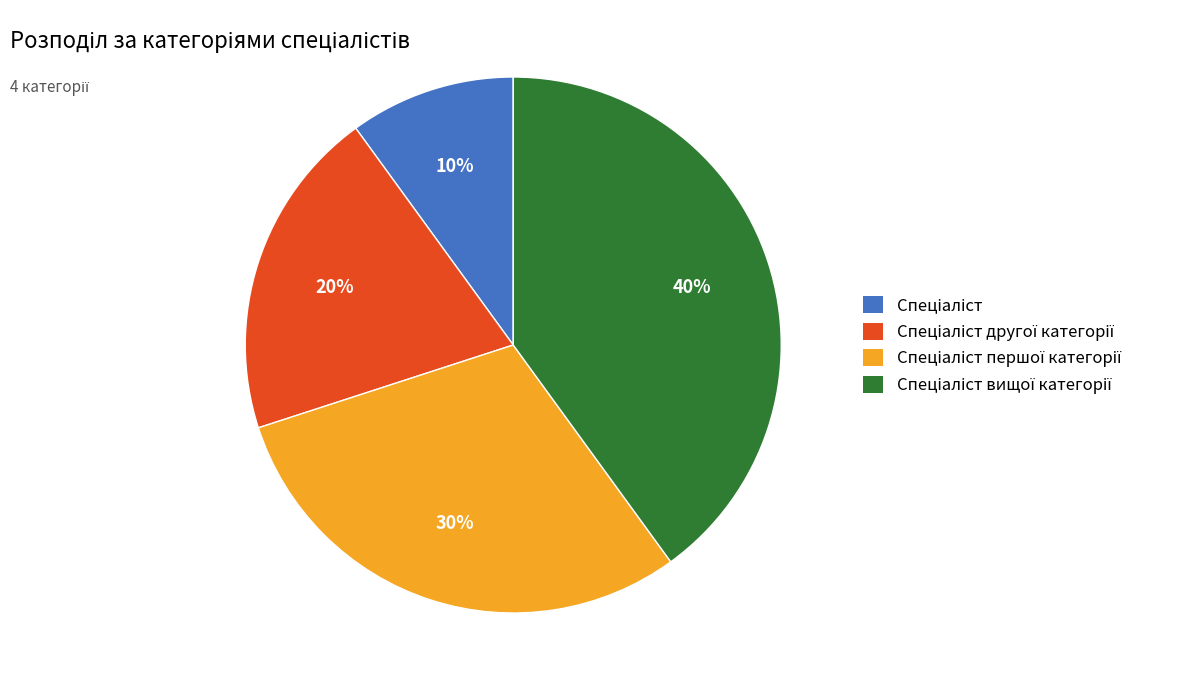

To the nearest percent, what is the average slice percentage?

25%